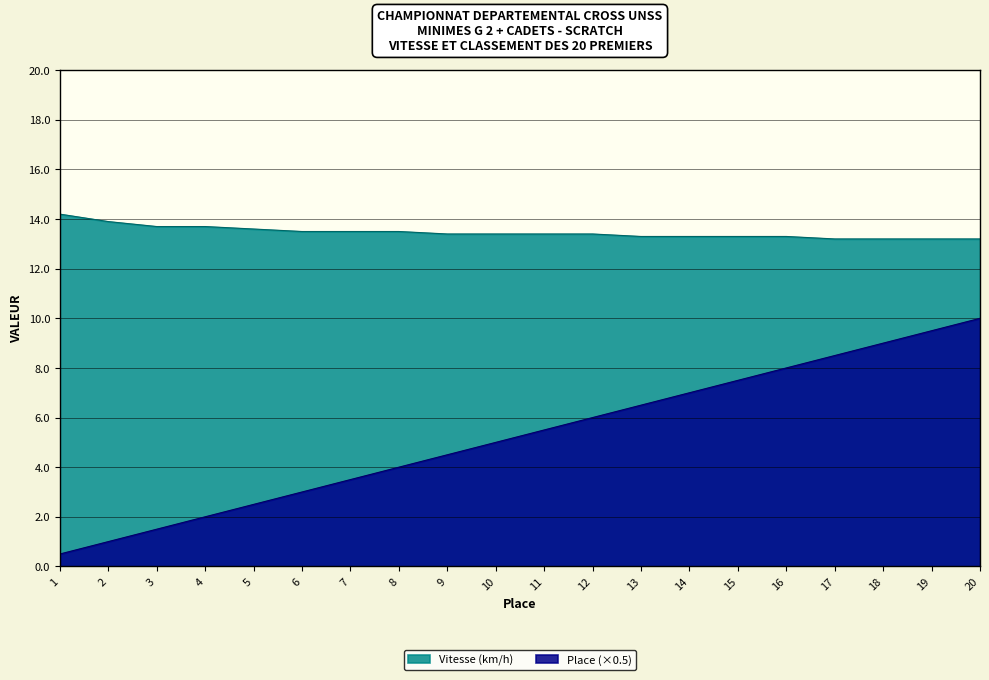

Is the value of Place at 4 greater than the value of Vitesse (km/h) at 6?

No